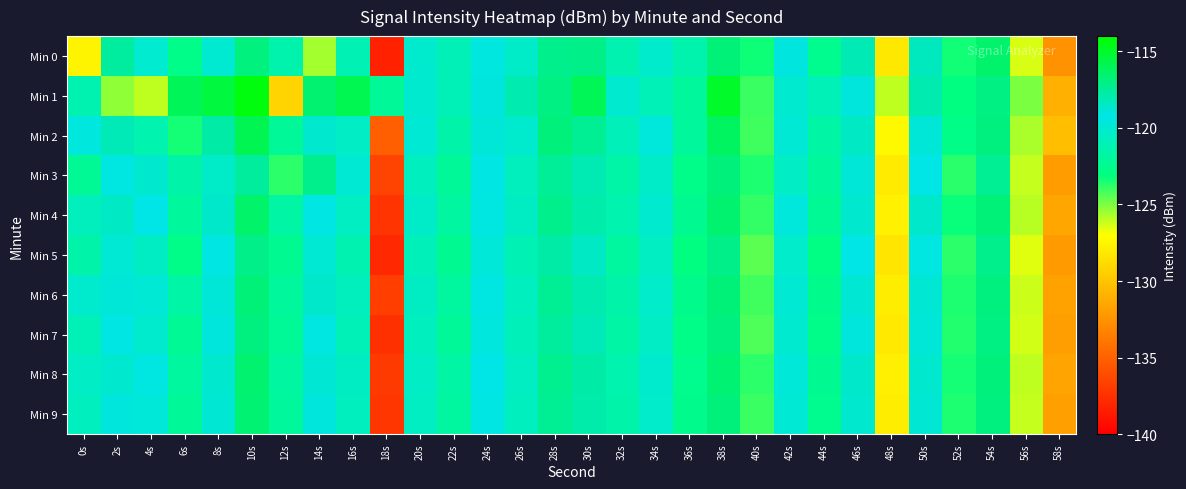

Which has a higher value, 16s or 22s?

22s